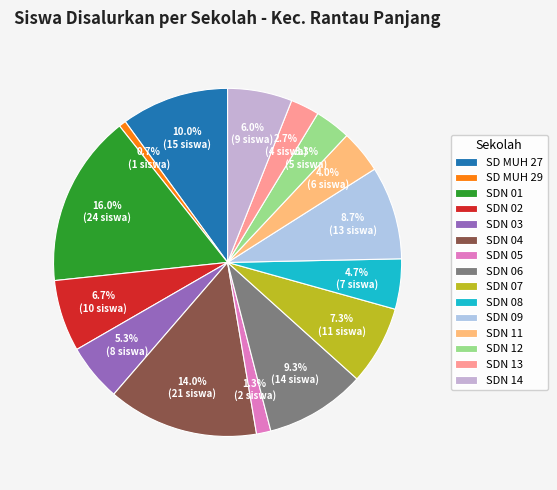

Does any single category account for the majority?

No